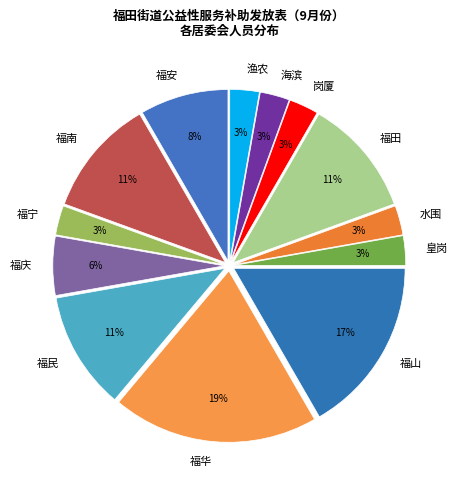

To the nearest percent, what is the difference between the 福田 and 福宁 slice percentages?

8%